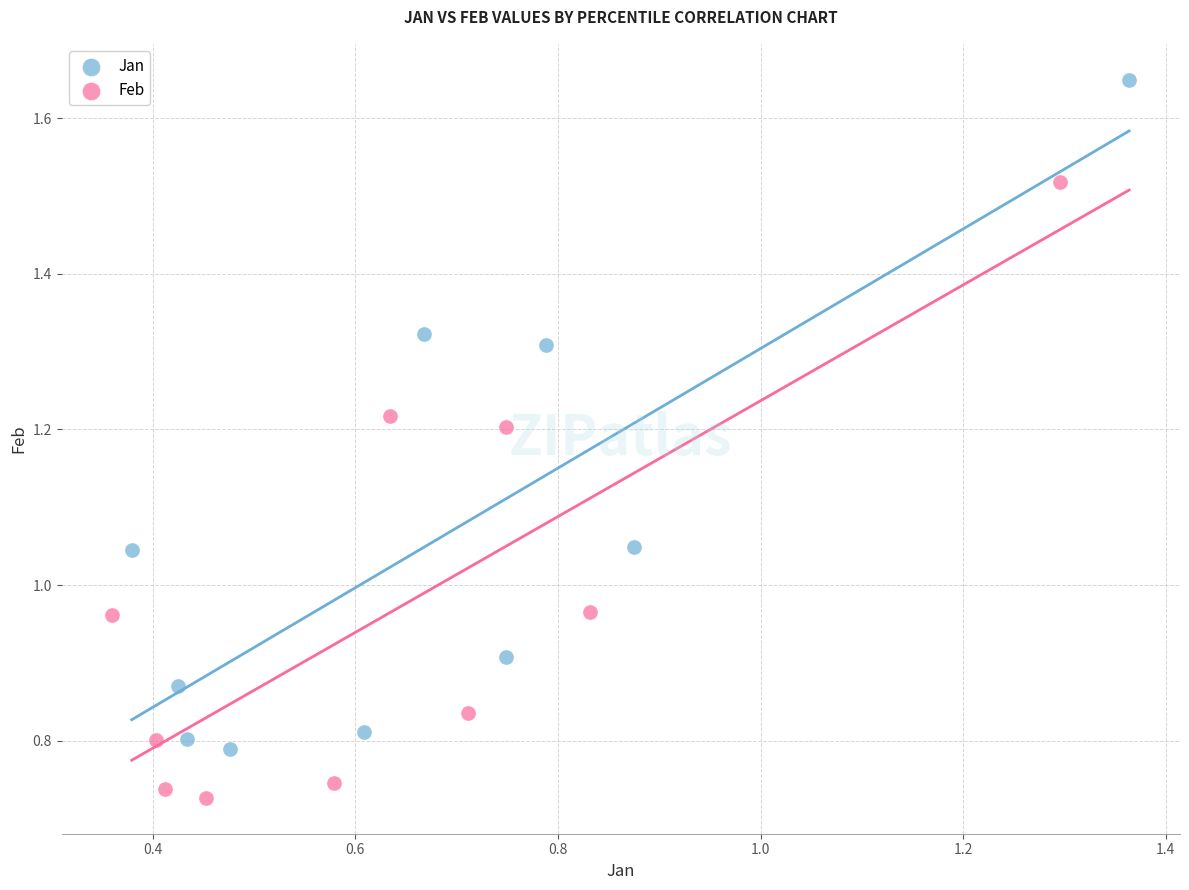

Which series reaches the maximum Y coordinate?

Jan